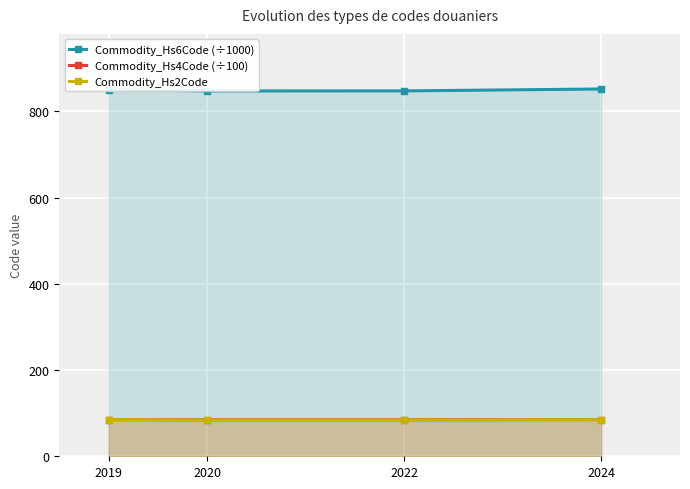

What is the difference between the highest and lowest values at 2019?

765.5